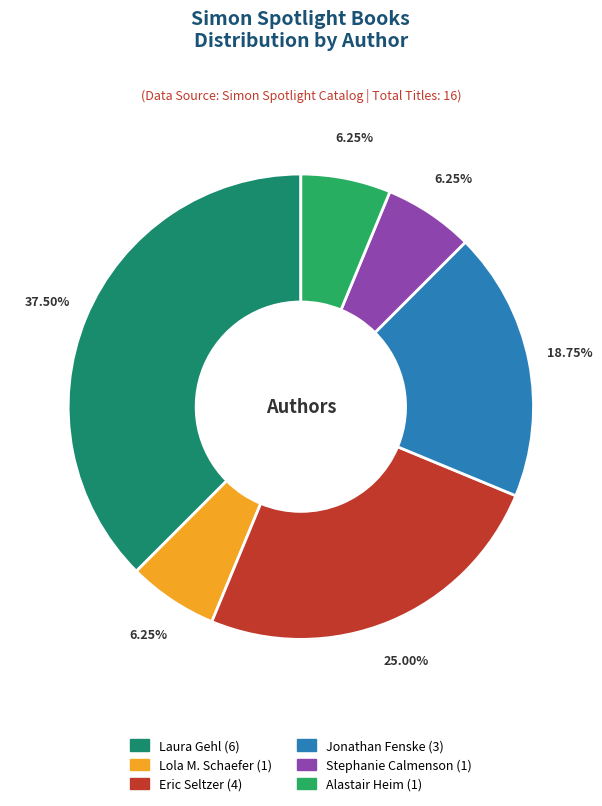

How many slices are in this pie chart?

6